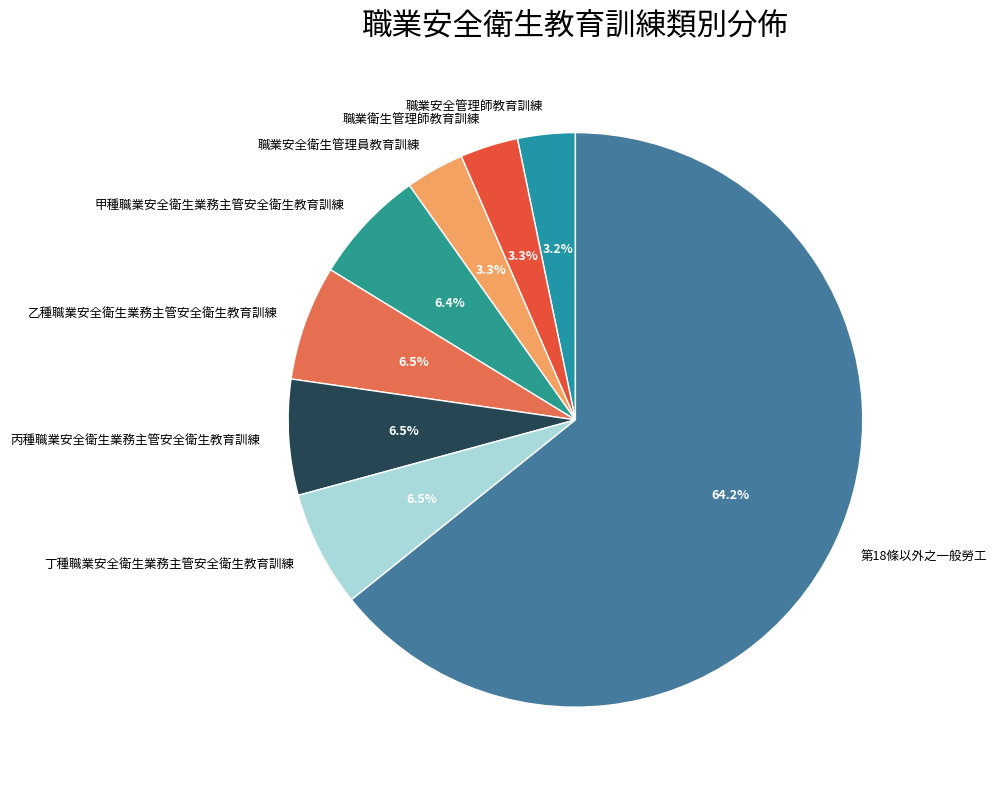

To the nearest percent, what is the combined percentage of 乙種職業安全衛生業務主管安全衛生教育訓練 and 丙種職業安全衛生業務主管安全衛生教育訓練?

13%